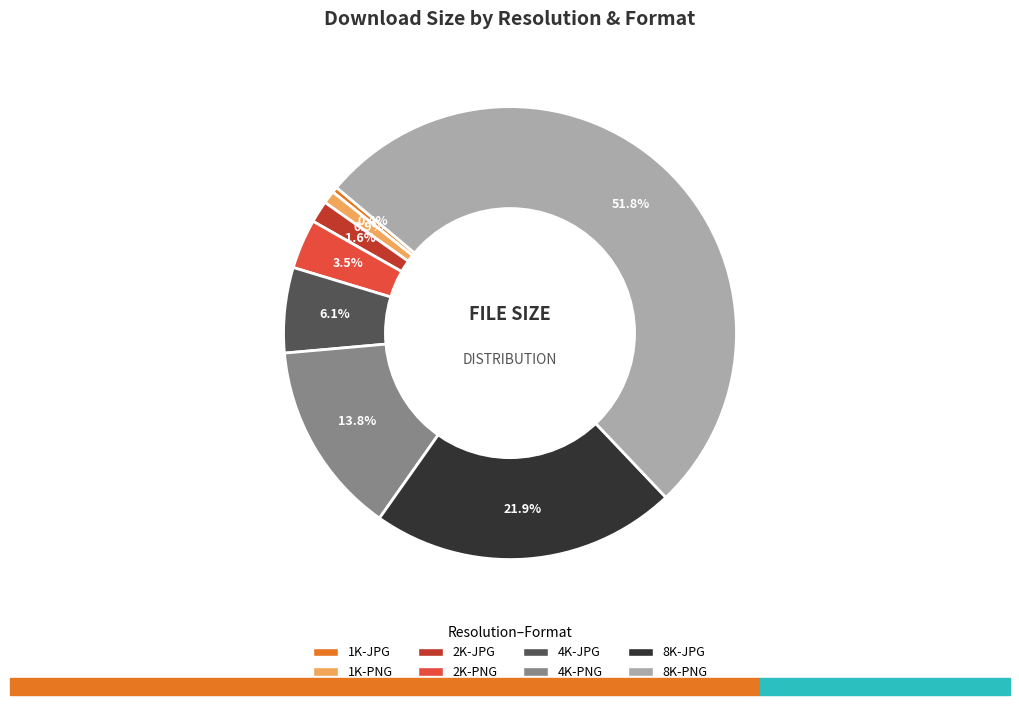

True or false: 8K-JPG accounts for 10% of the total.

False